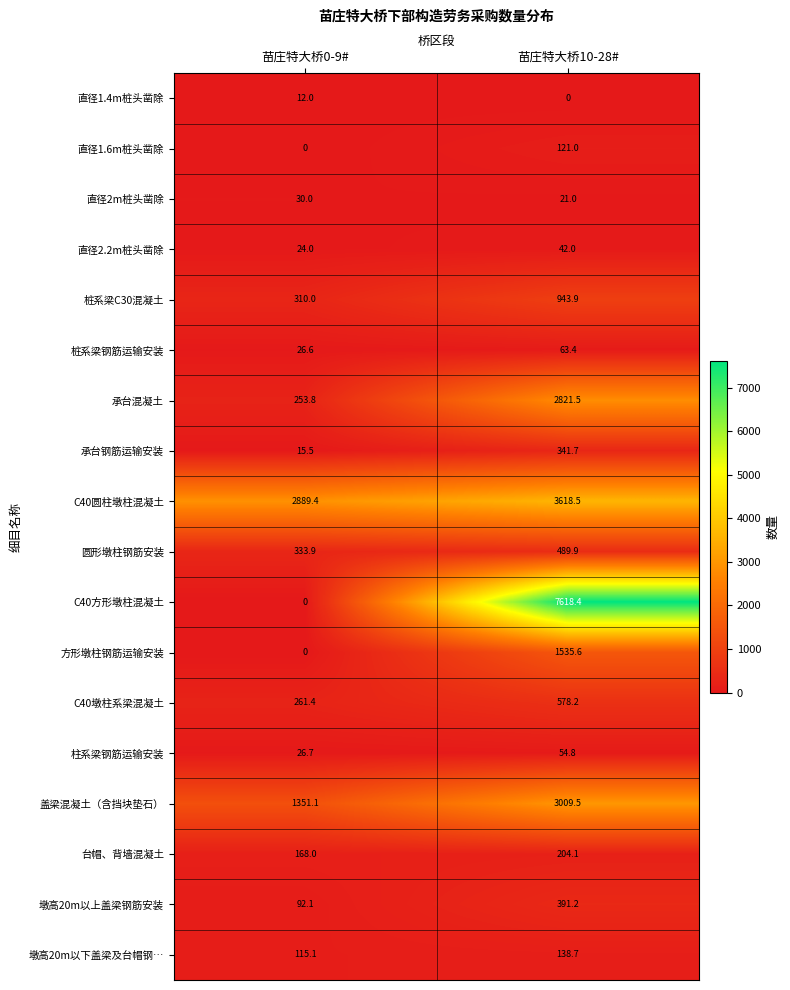

Is it true that 柱系梁钢筋运输安装 equals 54.8 at 苗庄特大桥10-28#?

True